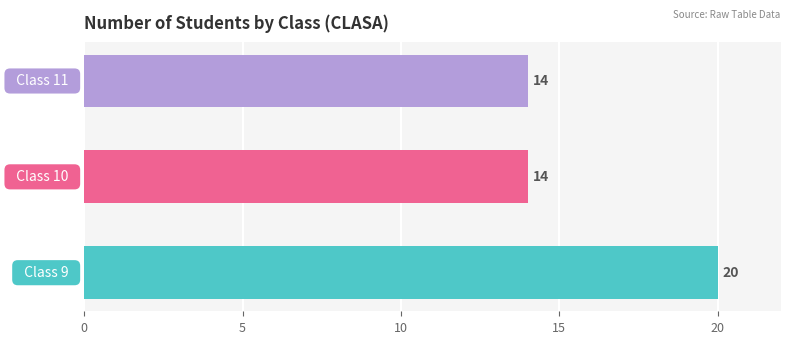

How many values are between 14 and 20?

3